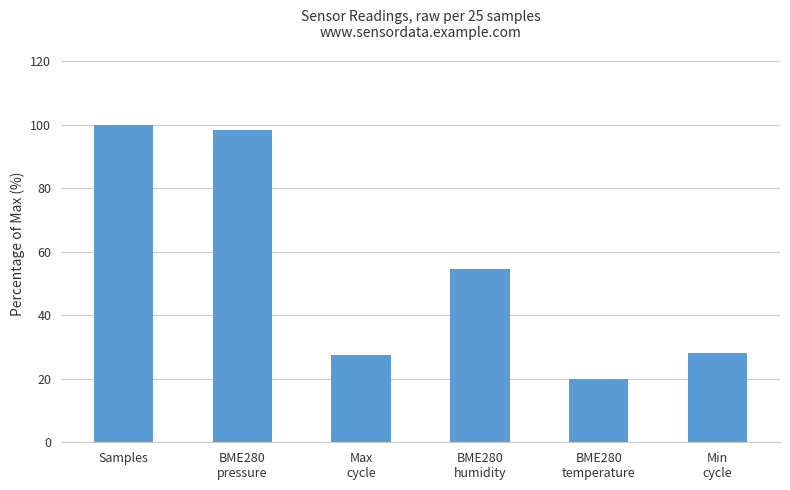

What is the label of the 4th bar from the right?

Max
cycle